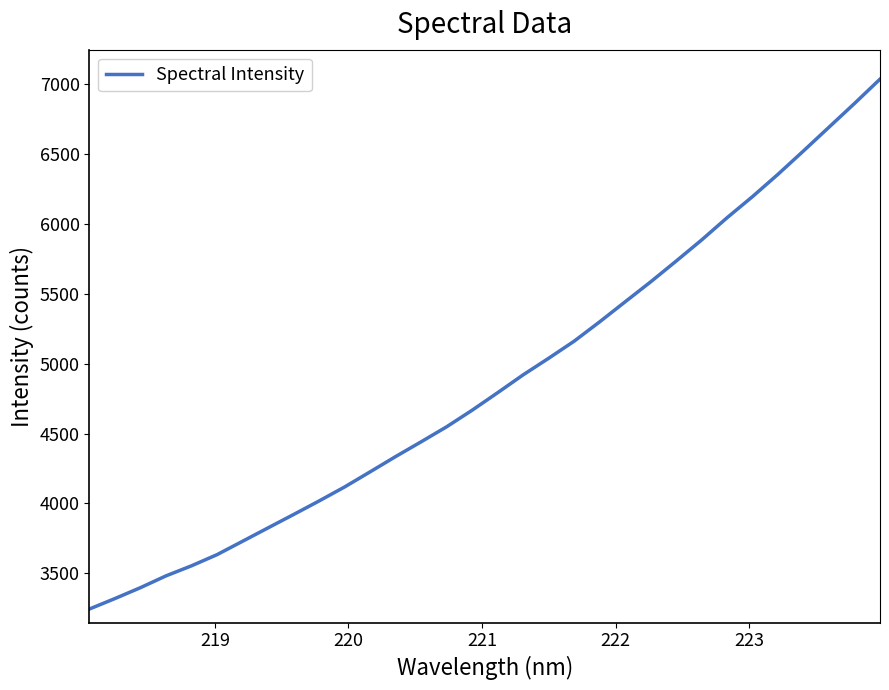

What is the maximum value shown in the chart?

7037.8